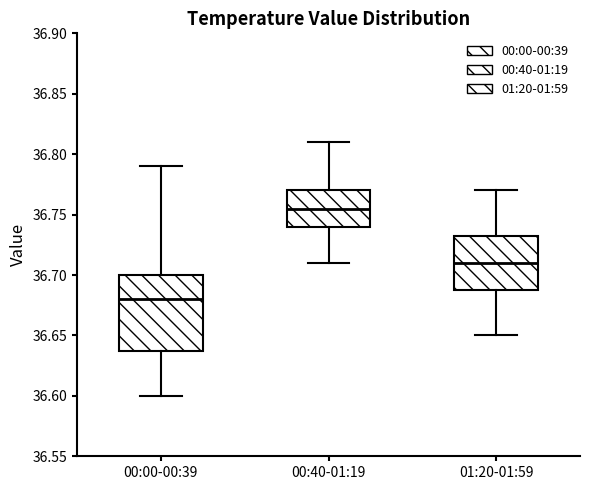

Which box is the tallest, from its lower edge to its upper edge?

00:00-00:39